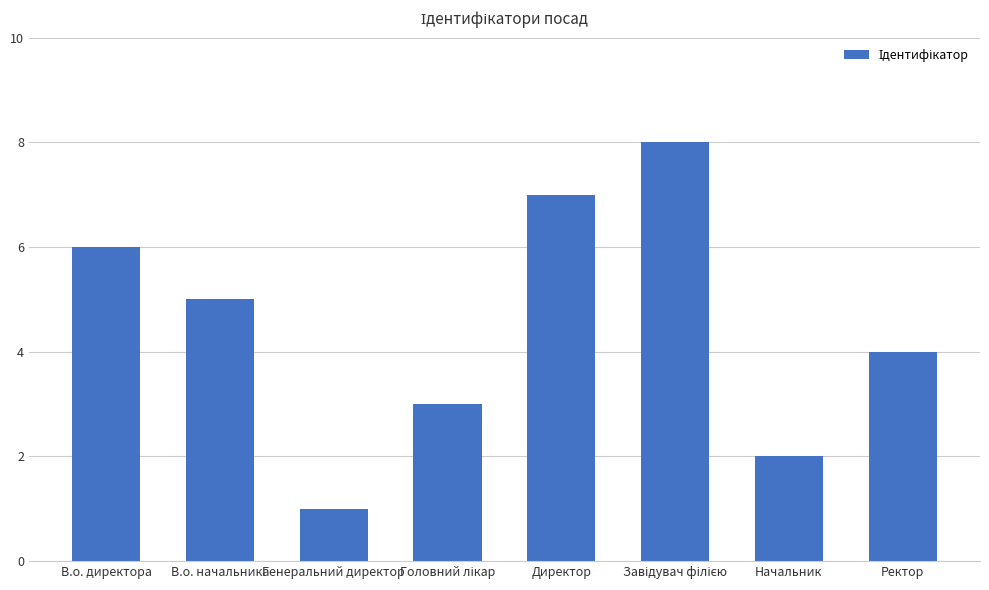

Is it true that the value at Ректор is 4?

True